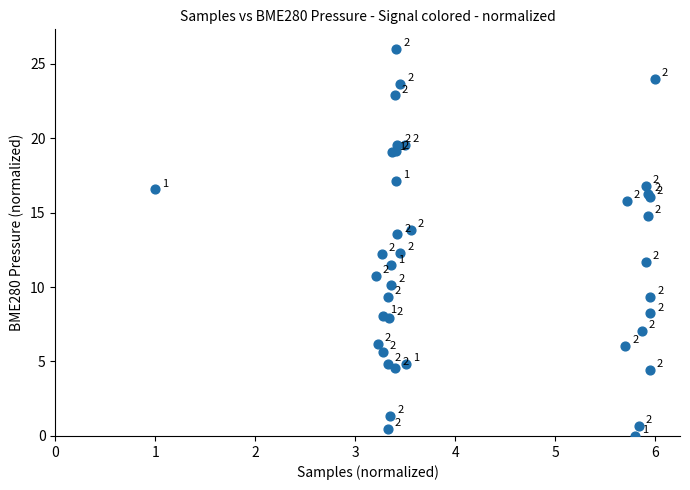

What Y value in the scatter plot is closest to 13?

13.5